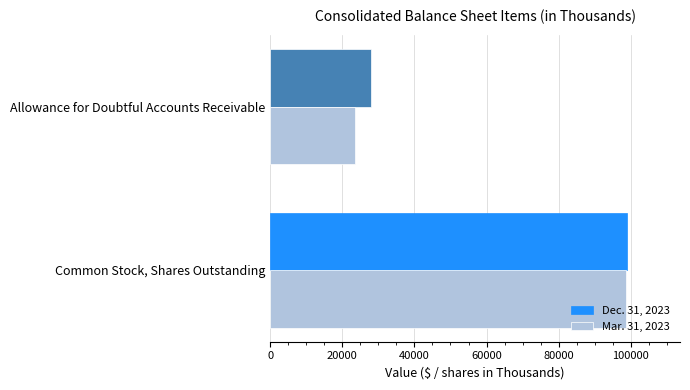

Which series has the largest total across all categories?

Dec. 31, 2023